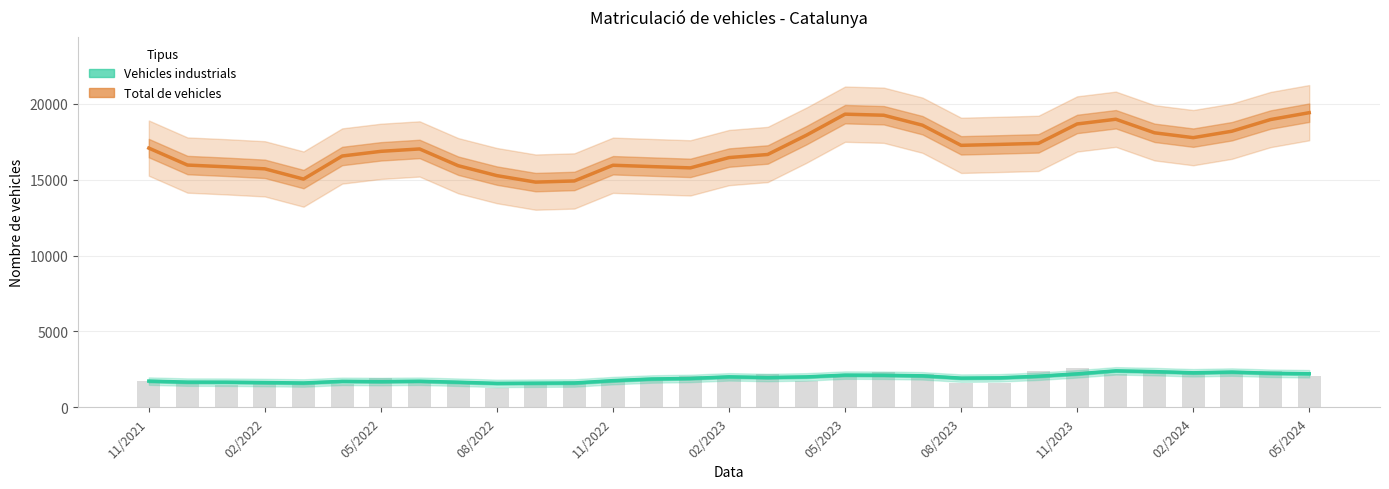

What is the maximum value shown in the chart?

19407.2